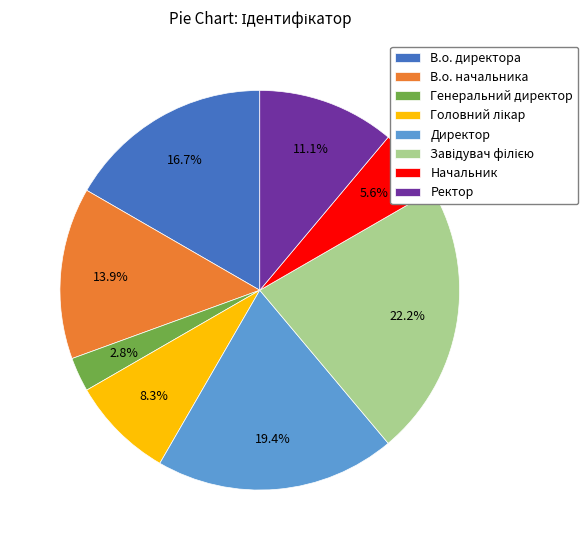

What is the smallest slice in the pie chart?

Генеральний директор